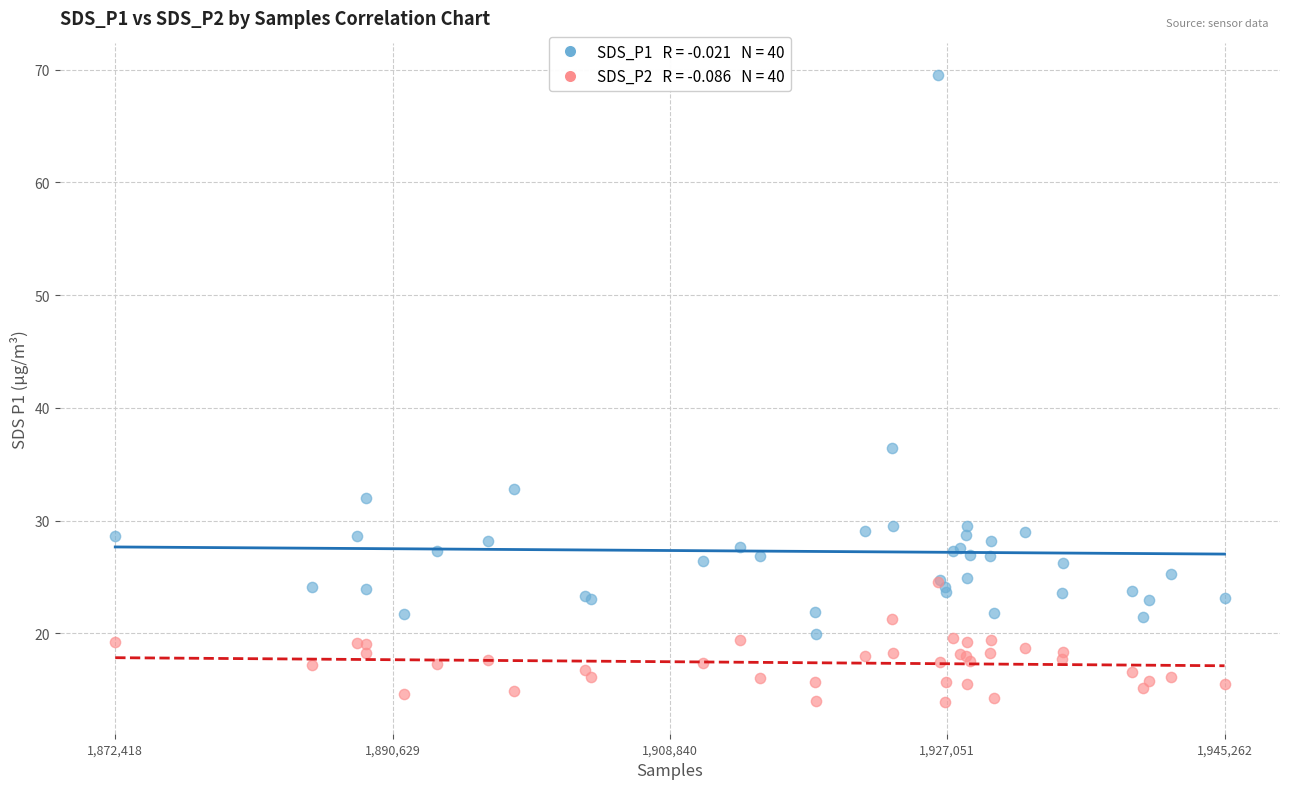

Across all series, what Y value is closest to 41?

36.4